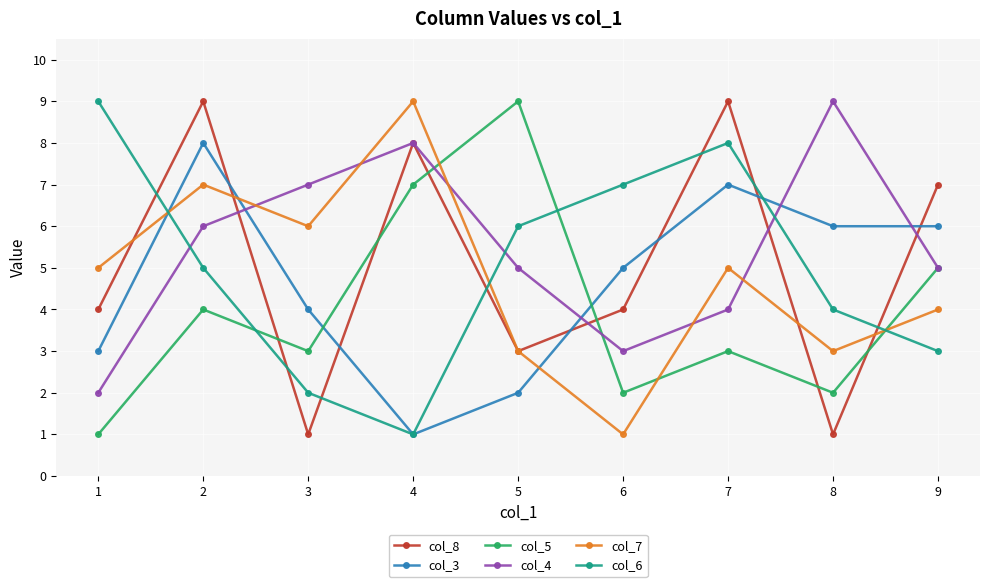

What is the value of the col_5 point at the 5th from the left?

9